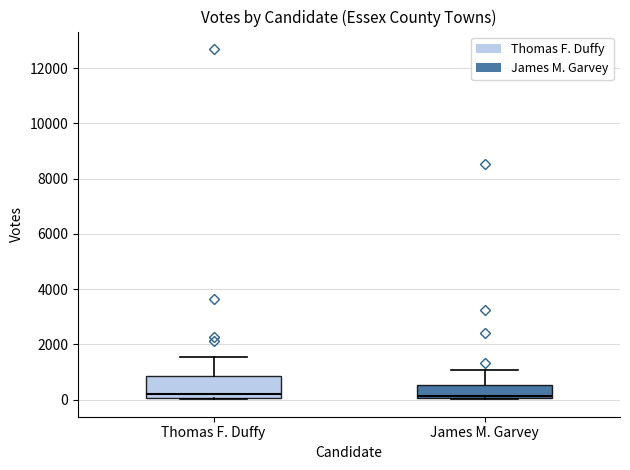

Reading left to right, read every box against the y-axis: the position of its median line, the range the box covers, and the ends of its whiskers. The values are not printed on the chart, so give them approximately, as read against the axis.

Thomas F. Duffy: median 200, box 0 to 800, whiskers 0 to 1600
James M. Garvey: median 200, box 0 to 600, whiskers 0 to 1000